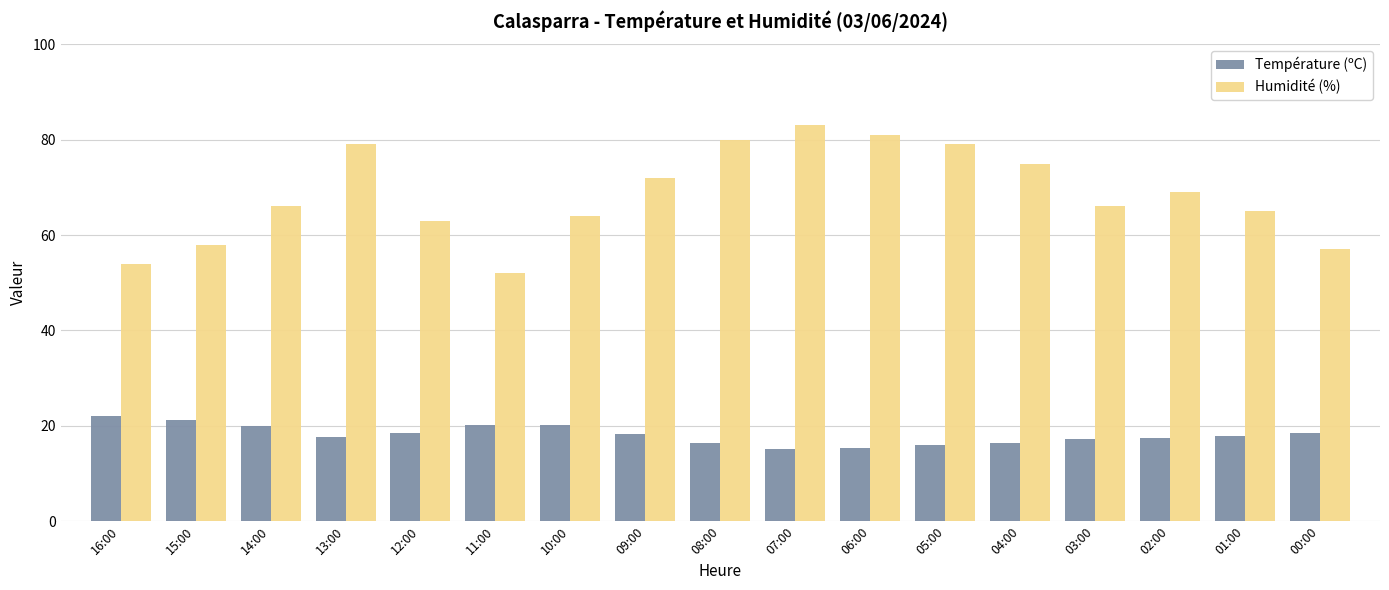

What position from the right is 04:00?

5